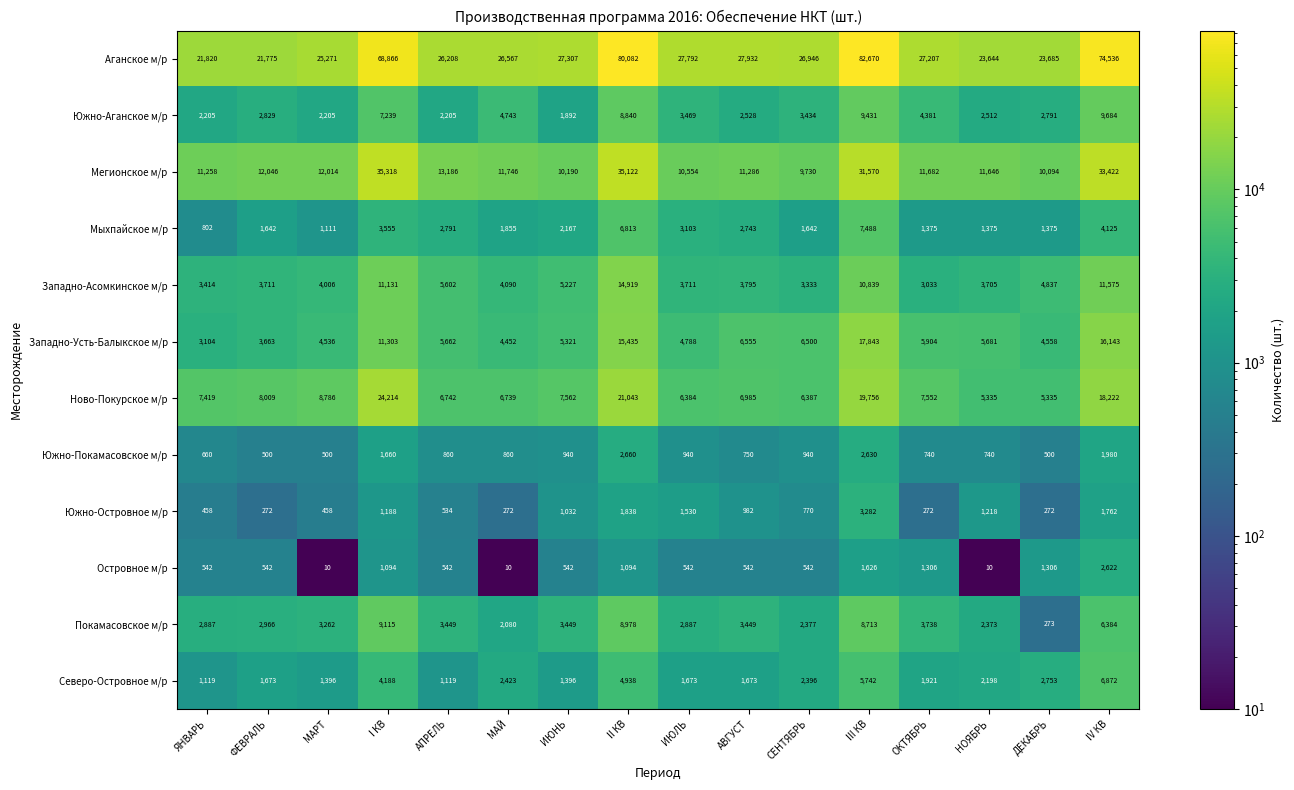

Rank the series at ИЮЛЬ from highest to lowest value.

Аганское м/р, Мегионское м/р, Ново-Покурское м/р, Западно-Усть-Балыкское м/р, Западно-Асомкинское м/р, Южно-Аганское м/р, Мыхпайское м/р, Покамасовское м/р, Северо-Островное м/р, Южно-Островное м/р, Южно-Покамасовское м/р, Островное м/р